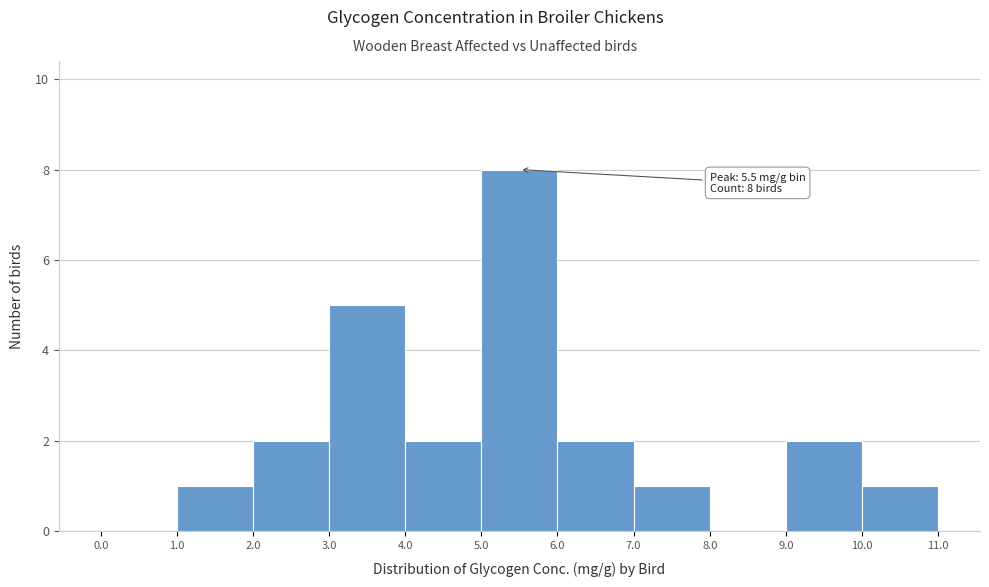

Over which range of the x-axis is the bar tallest?

5.0 to 6.0